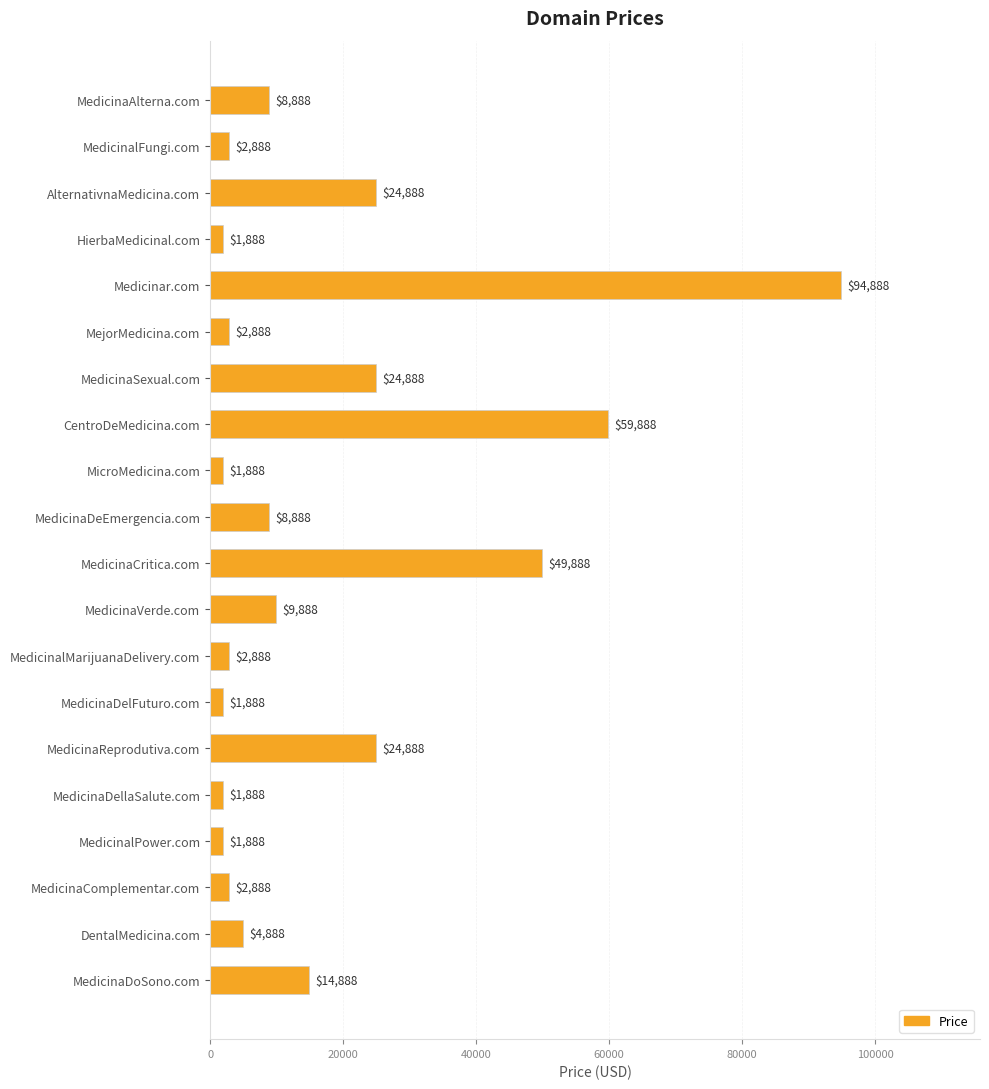

How many bars are there in total?

20